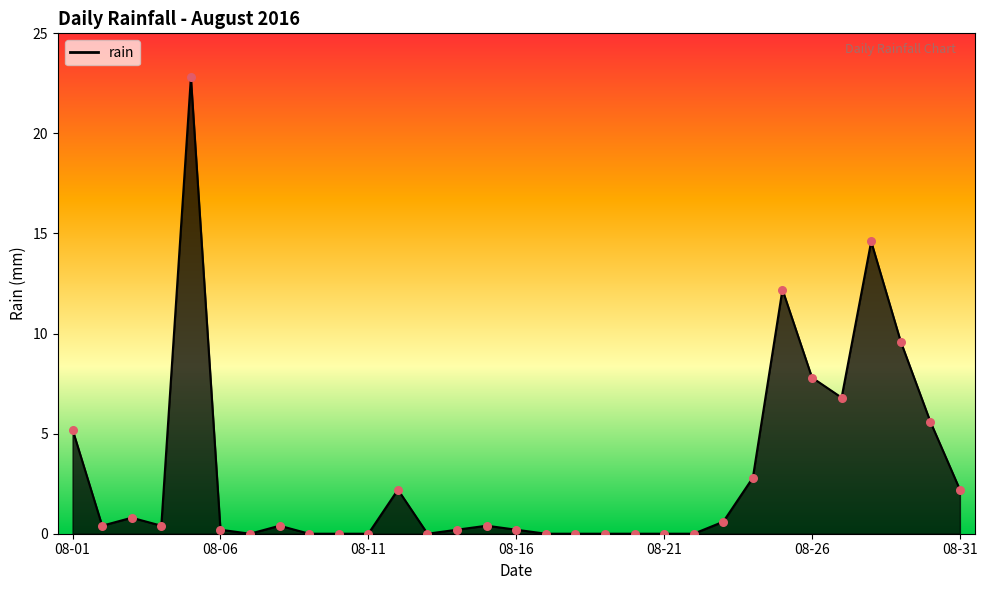

At how many categories does at least one series exceed 20?

1